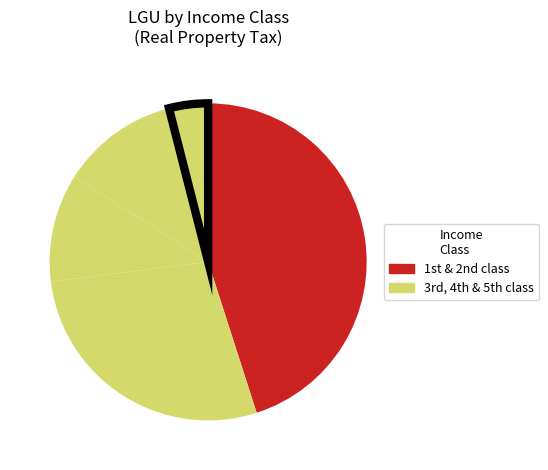

How many segments does this pie chart have?

5